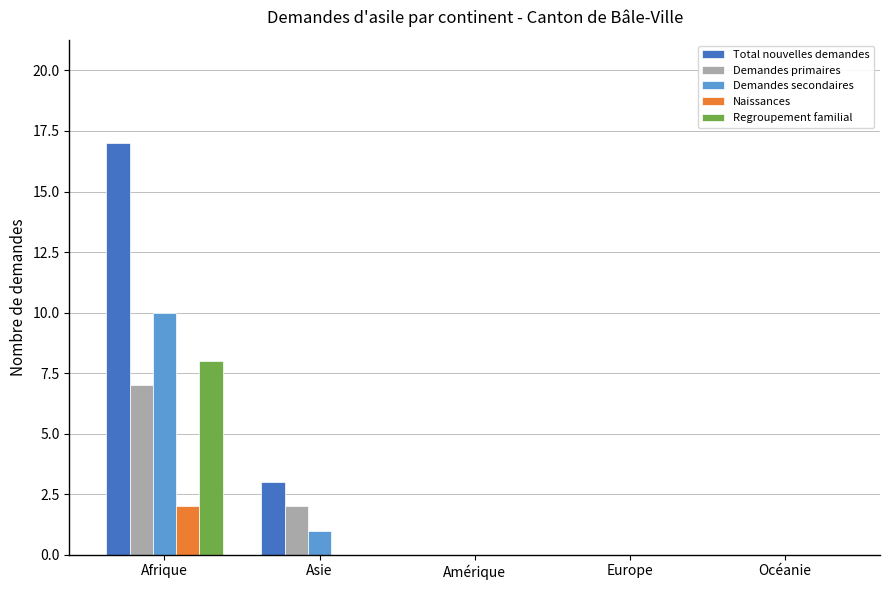

At which label does Naissances reach its peak?

Afrique